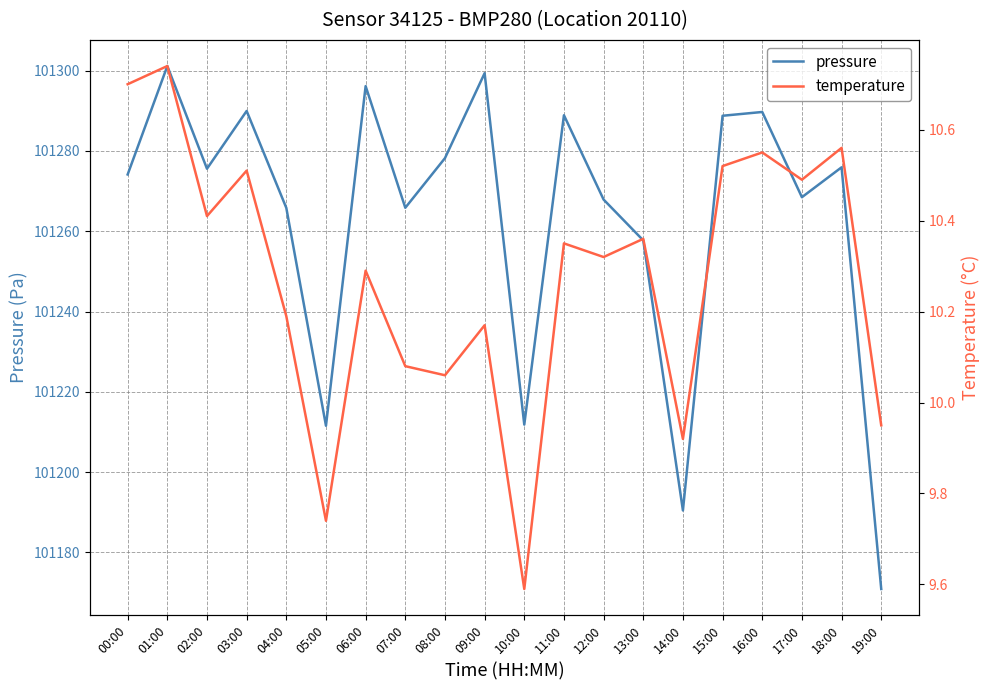

What is the spread (max minus min) of values at 06:00?

101285.8